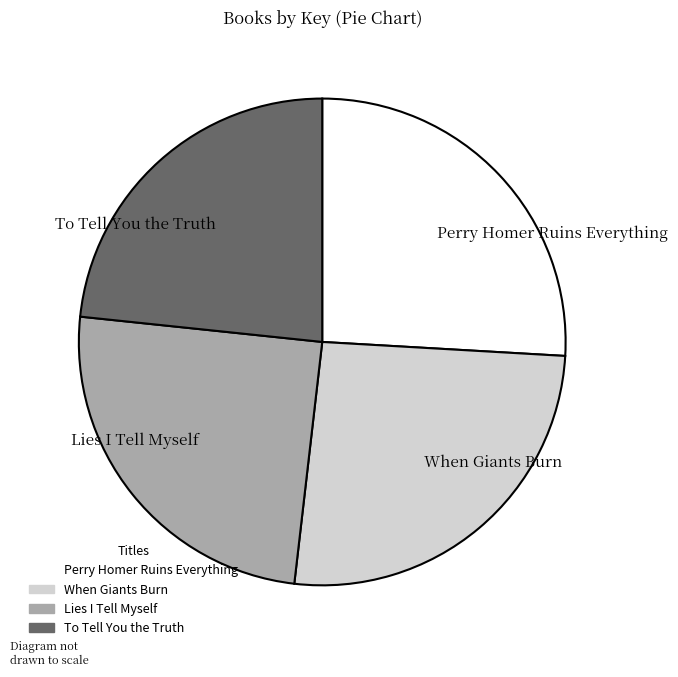

Do When Giants Burn and To Tell You the Truth together represent more than half of the pie?

No